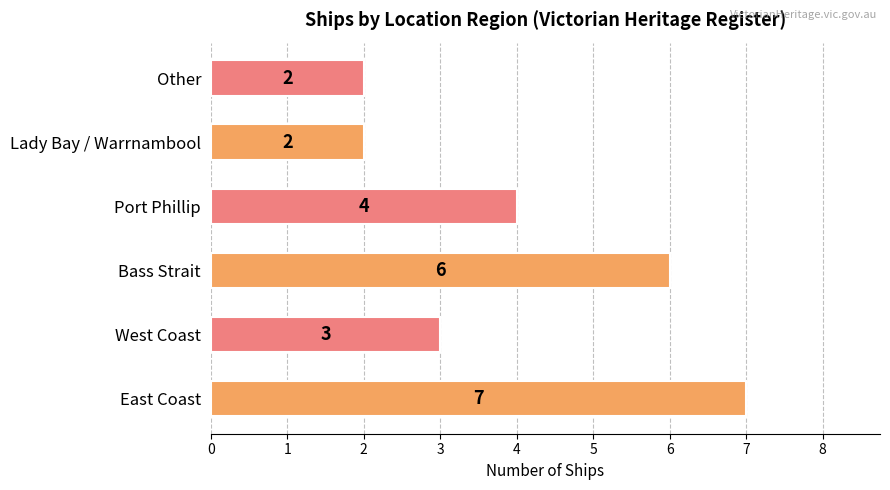

The value at Bass Strait is 6. True or false?

True